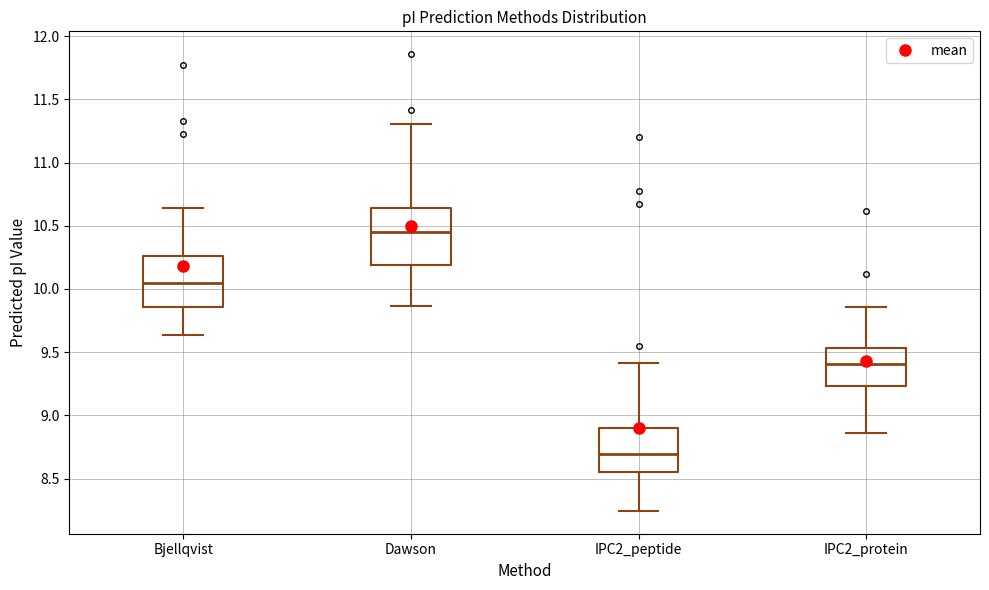

Reading left to right, read every box against the y-axis: the position of its median line, the range the box covers, and the ends of its whiskers. The values are not printed on the chart, so give them approximately, as read against the axis.

Bjellqvist: median 10.05, box 9.85 to 10.25, whiskers 9.65 to 10.65
Dawson: median 10.45, box 10.20 to 10.65, whiskers 9.85 to 11.30
IPC2_peptide: median 8.70, box 8.55 to 8.90, whiskers 8.25 to 9.40
IPC2_protein: median 9.40, box 9.25 to 9.55, whiskers 8.85 to 9.85